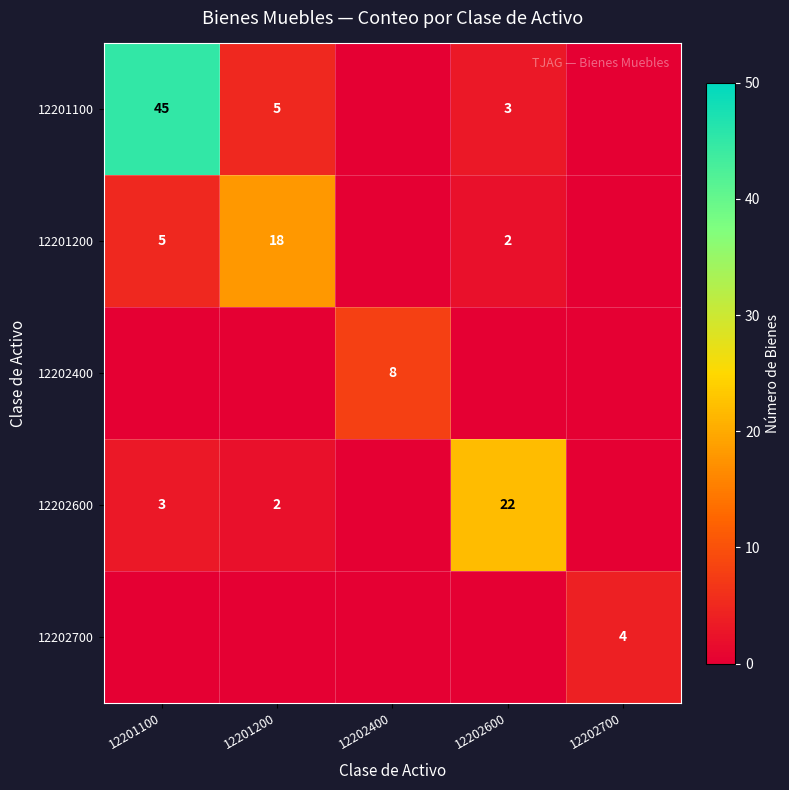

The 12201100 series shows 7 at 12201200. True or false?

False